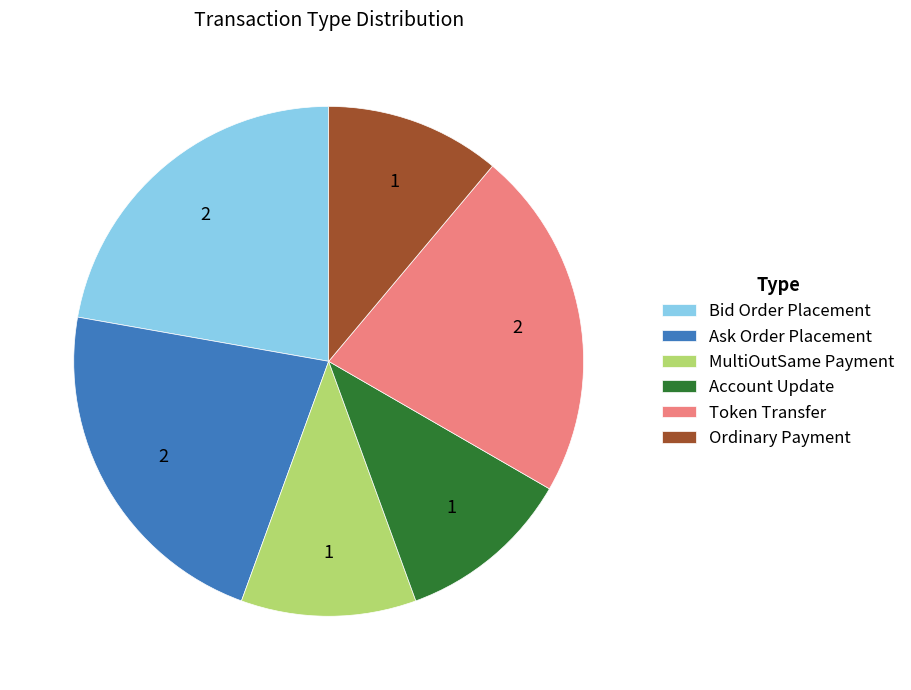

Is the sum of Bid Order Placement and Ordinary Payment greater than half?

No